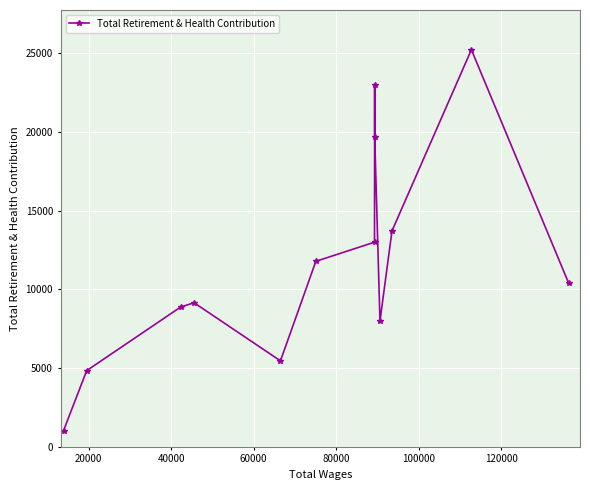

How many interior local valleys (lower than both neighbors) does the data have?

2